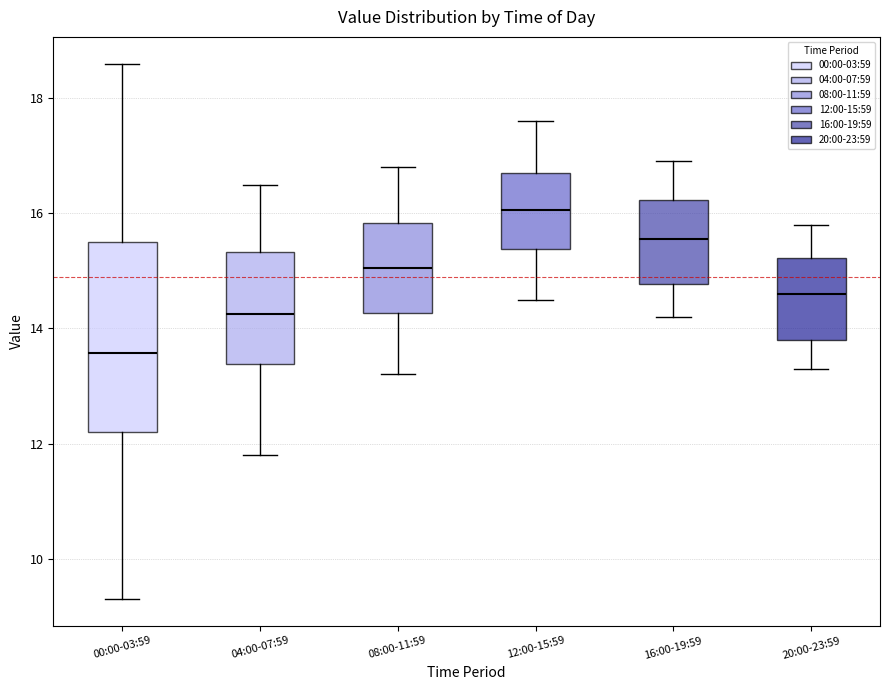

Where is the upper edge of the box for 04:00-07:59 on the y-axis? The values are not printed on the chart, so give them approximately, as read against the axis.

15.4